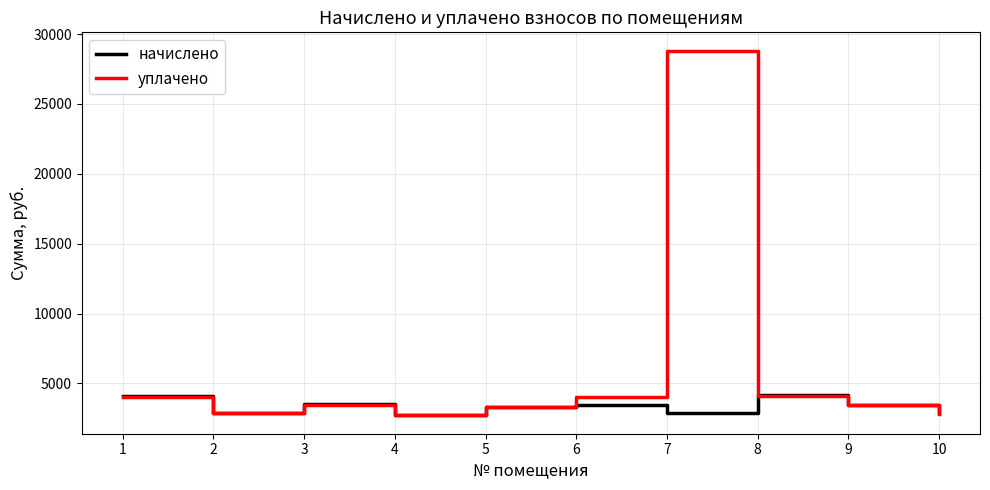

Is this an area chart (filled region under the line)?

No